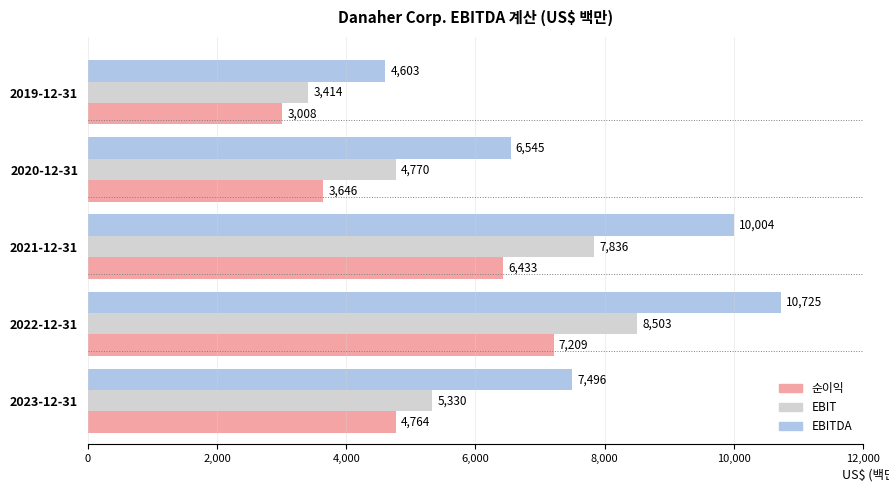

What is the total value across all series at 2022-12-31?

26437